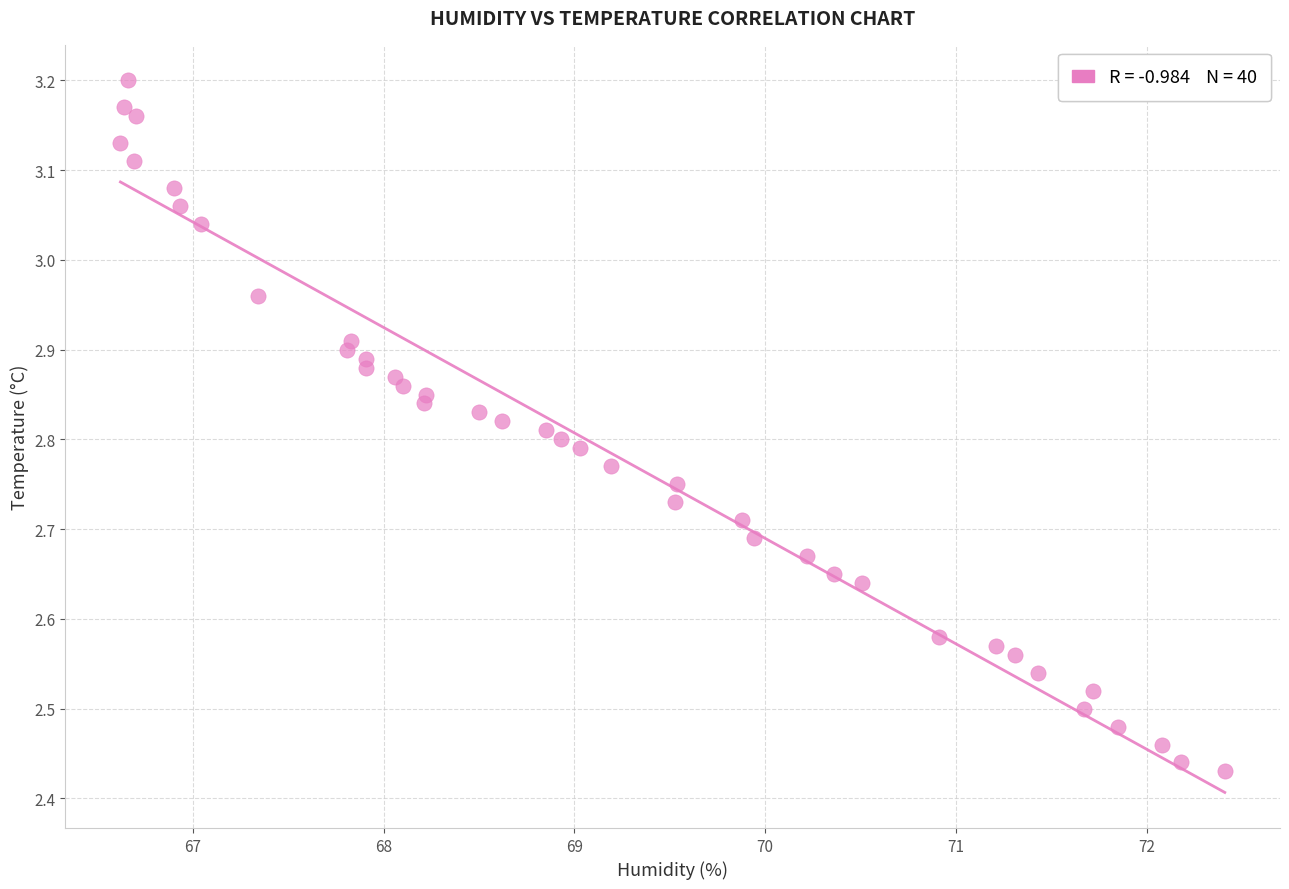

What is the range of Y values (max minus min)?

0.8